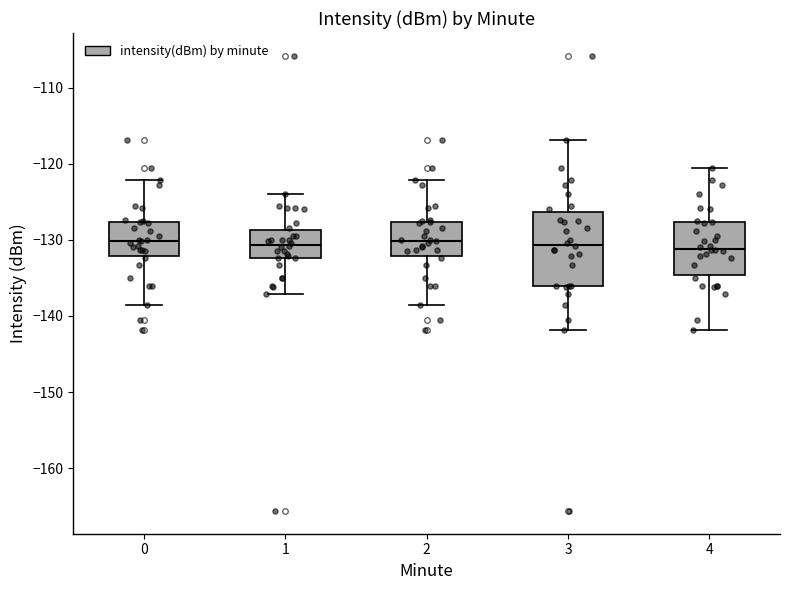

Reading left to right, read every box against the y-axis: the position of its median line, the range the box covers, and the ends of its whiskers. The values are not printed on the chart, so give them approximately, as read against the axis.

0: median -130, box -132 to -128, whiskers -139 to -122
1: median -131, box -132 to -129, whiskers -137 to -124
2: median -130, box -132 to -128, whiskers -139 to -122
3: median -131, box -136 to -126, whiskers -142 to -117
4: median -131, box -135 to -128, whiskers -142 to -121